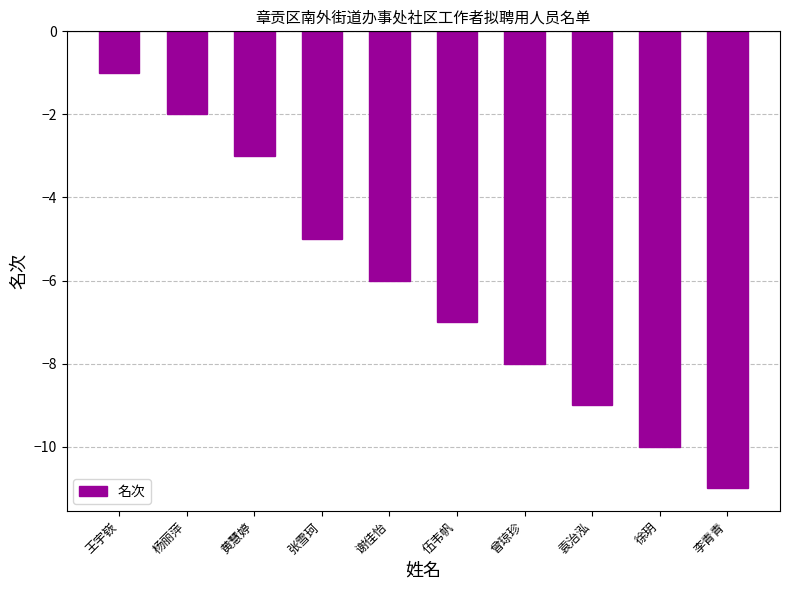

Which category has the highest value across all series?

王宇嵚